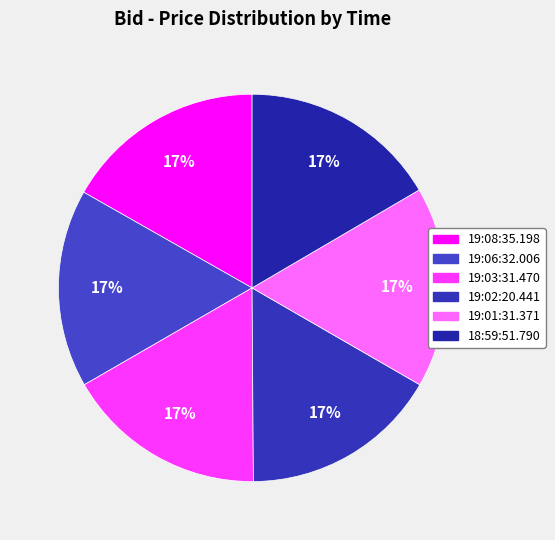

How many slices are in this pie chart?

6